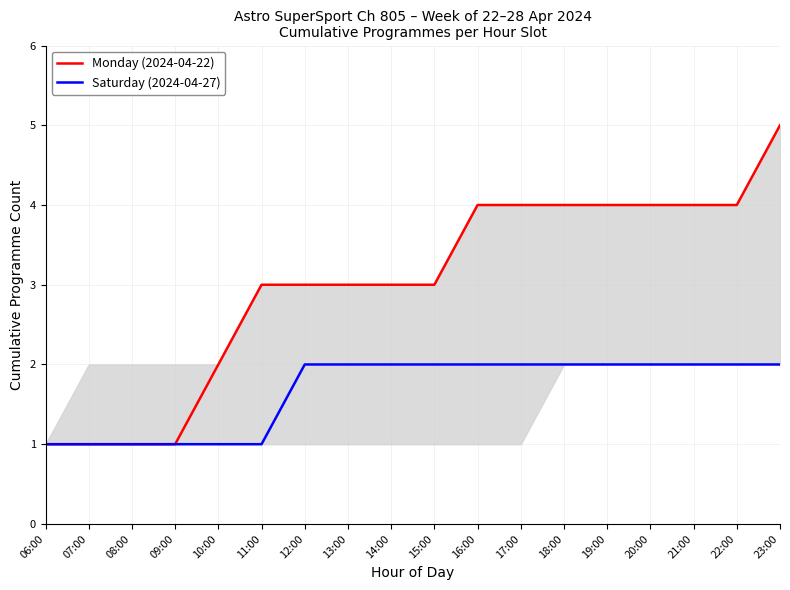

What position from the right is 22:00?

2